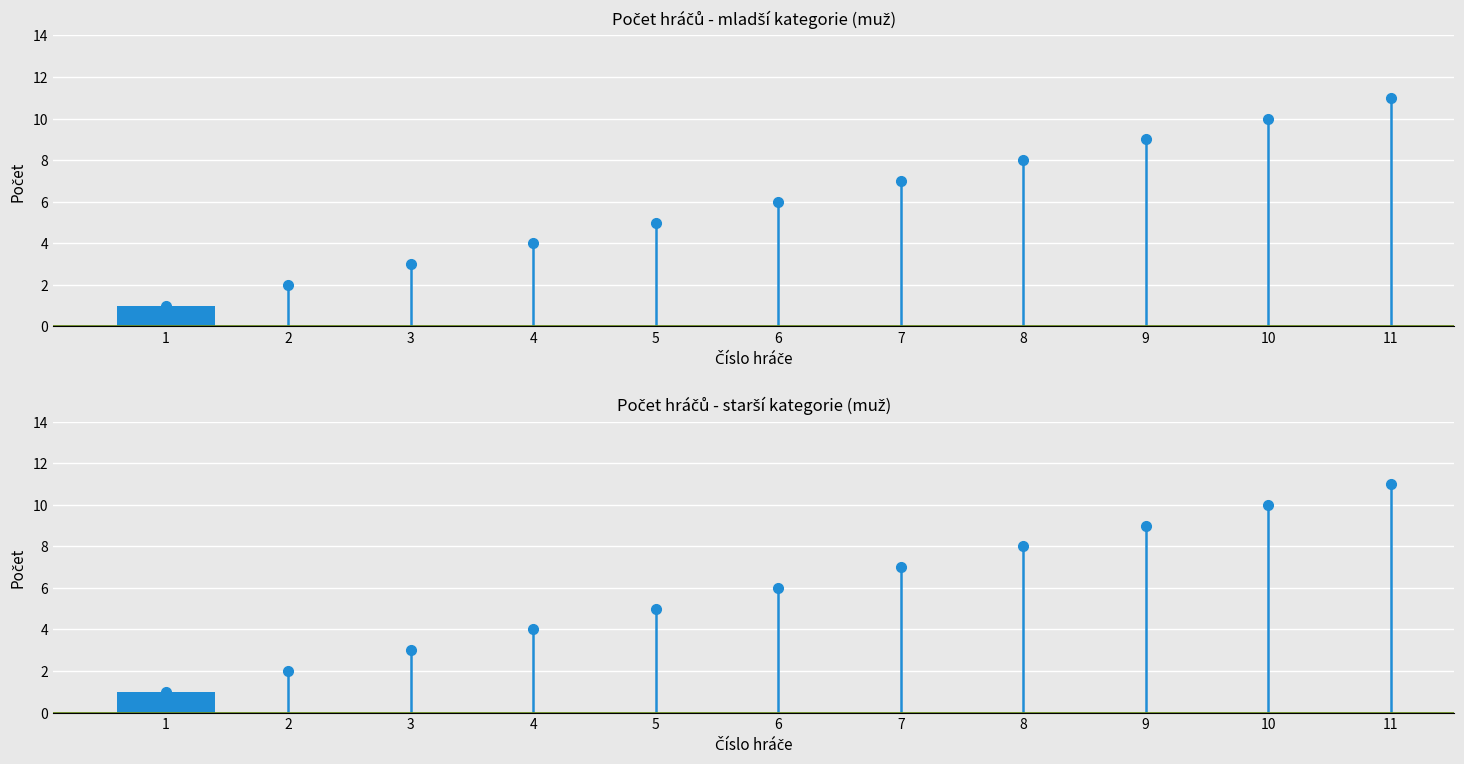

What is the sum of the starší (muž) values at 5 and 1?

6